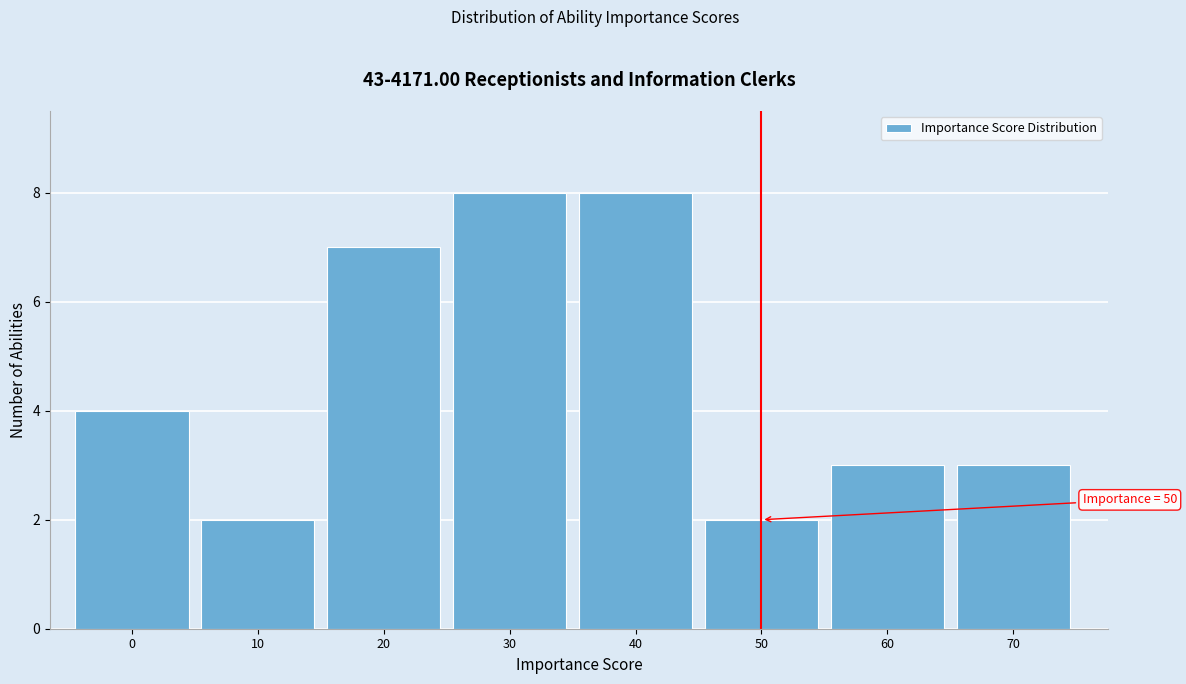

Reading right to left, transcribe all the data shown in this chart.

70=3	60=3	50=2	40=8	30=8	20=7	10=2	0=4